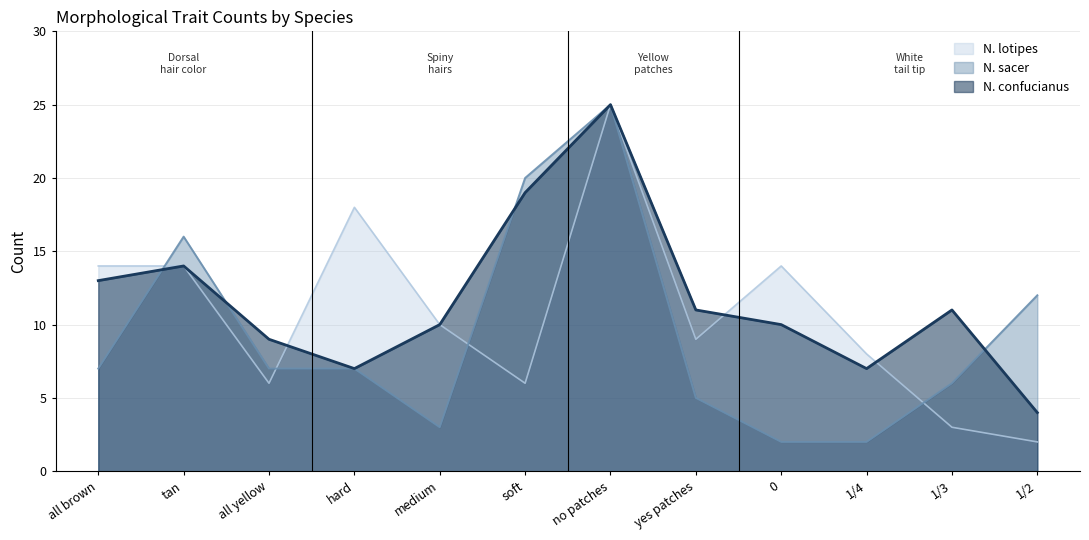

How many data points in N. lotipes are less than 10?

6